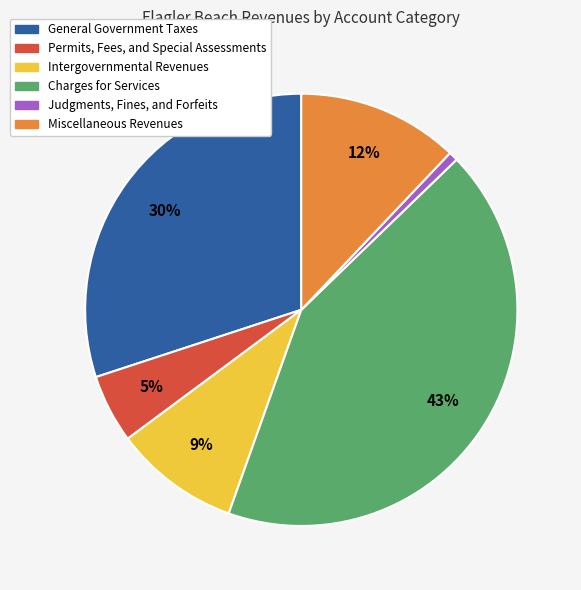

To the nearest percent, what is the average slice percentage?

17%